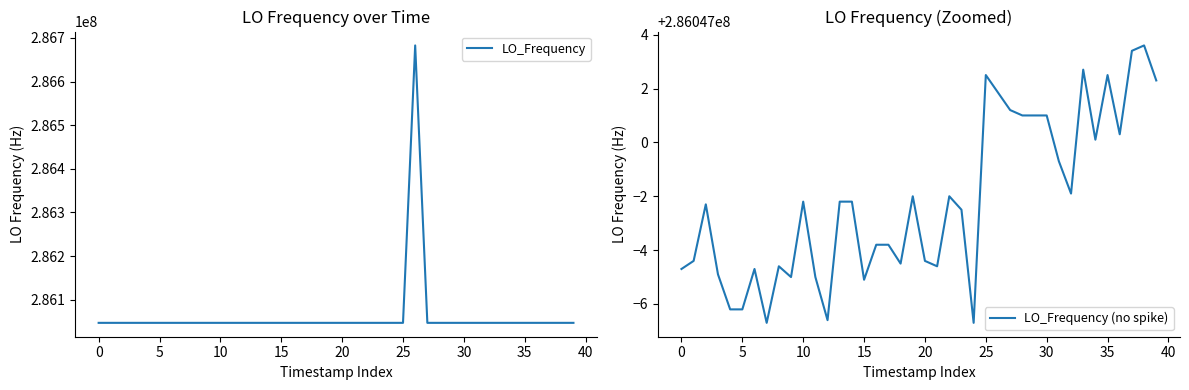

What is the maximum value for LO_Frequency?

286682707.8